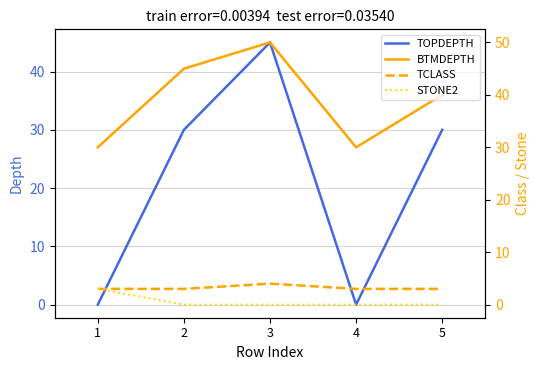

At how many categories does at least one series exceed 30?

3